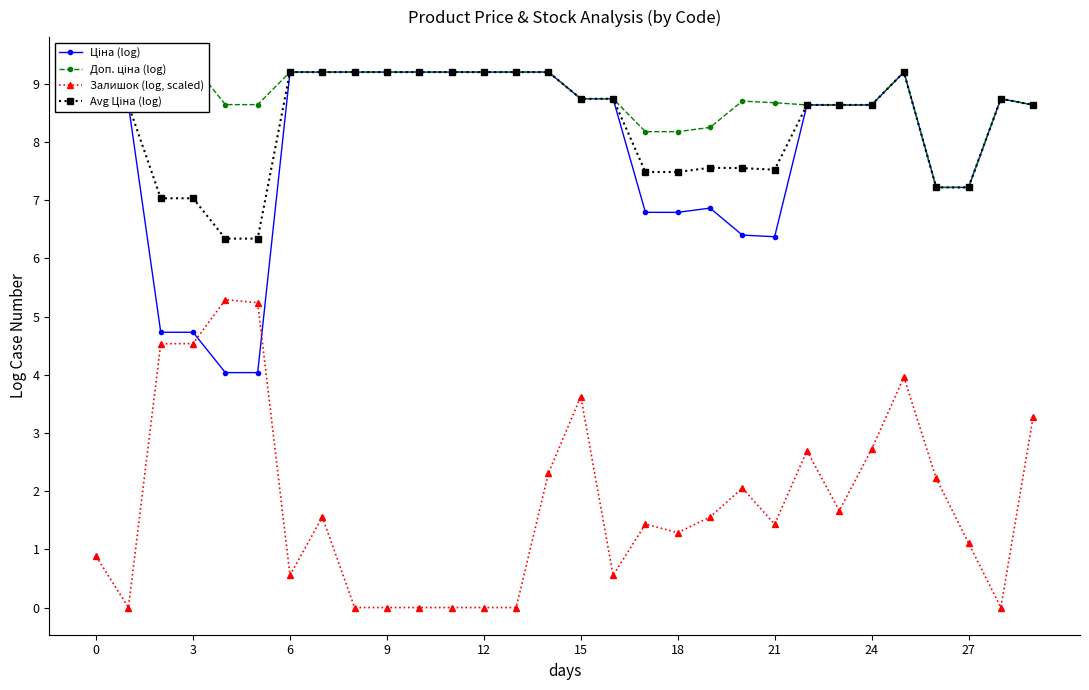

Reading left to right, transcribe all the data shown in this chart.

Ціна (log): 9.2	8.6	4.7	4.7	4.0	4.0	9.2	9.2	9.2	9.2	9.2	9.2	9.2	9.2	9.2	8.7	8.7	6.8	6.8	6.9	6.4	6.4	8.6	8.6	8.6	9.2	7.2	7.2	8.7	8.6
Доп. ціна (log): 9.2	8.6	9.3	9.3	8.6	8.6	9.2	9.2	9.2	9.2	9.2	9.2	9.2	9.2	9.2	8.7	8.7	8.2	8.2	8.3	8.7	8.7	8.6	8.6	8.6	9.2	7.2	7.2	8.7	8.6
Залишок (log, scaled): 0.9	0.0	4.5	4.5	5.3	5.2	0.6	1.6	0.0	0.0	0.0	0.0	0.0	0.0	2.3	3.6	0.6	1.4	1.3	1.6	2.1	1.4	2.7	1.7	2.7	4.0	2.2	1.1	0.0	3.3
Avg Ціна (log): 9.2	8.6	7.0	7.0	6.3	6.3	9.2	9.2	9.2	9.2	9.2	9.2	9.2	9.2	9.2	8.7	8.7	7.5	7.5	7.6	7.6	7.5	8.6	8.6	8.6	9.2	7.2	7.2	8.7	8.6